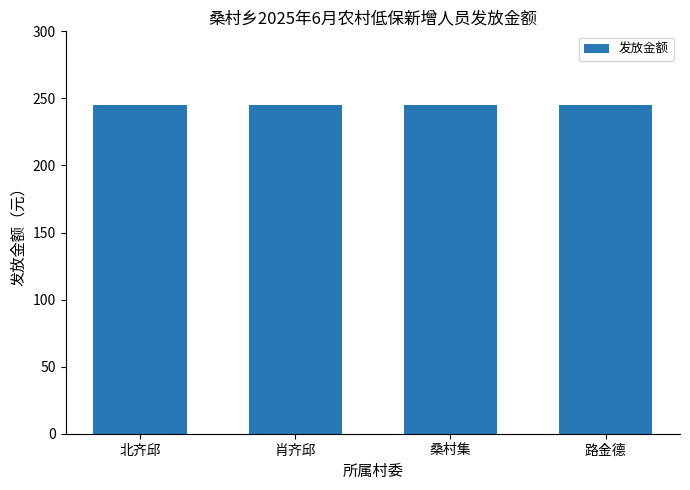

How many values exceed 0?

4